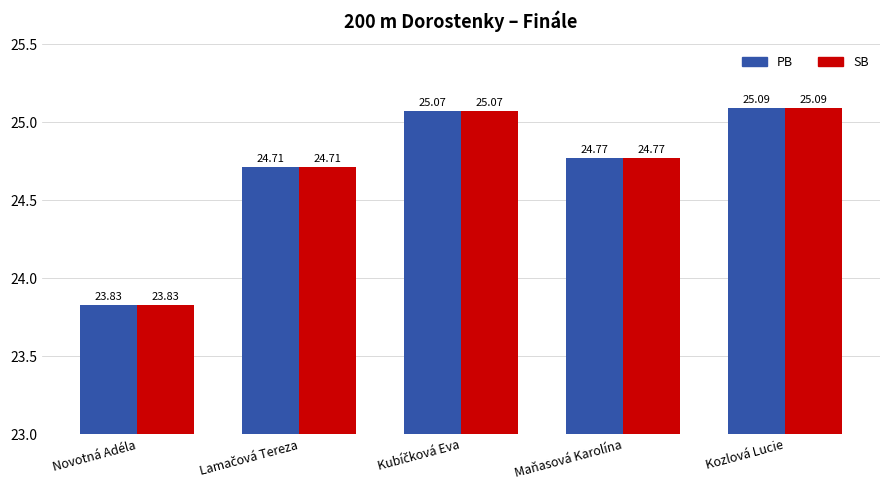

Reading left to right, what are all the values shown in this chart?

PB: 23.8	24.7	25.1	24.8	25.1
SB: 23.8	24.7	25.1	24.8	25.1